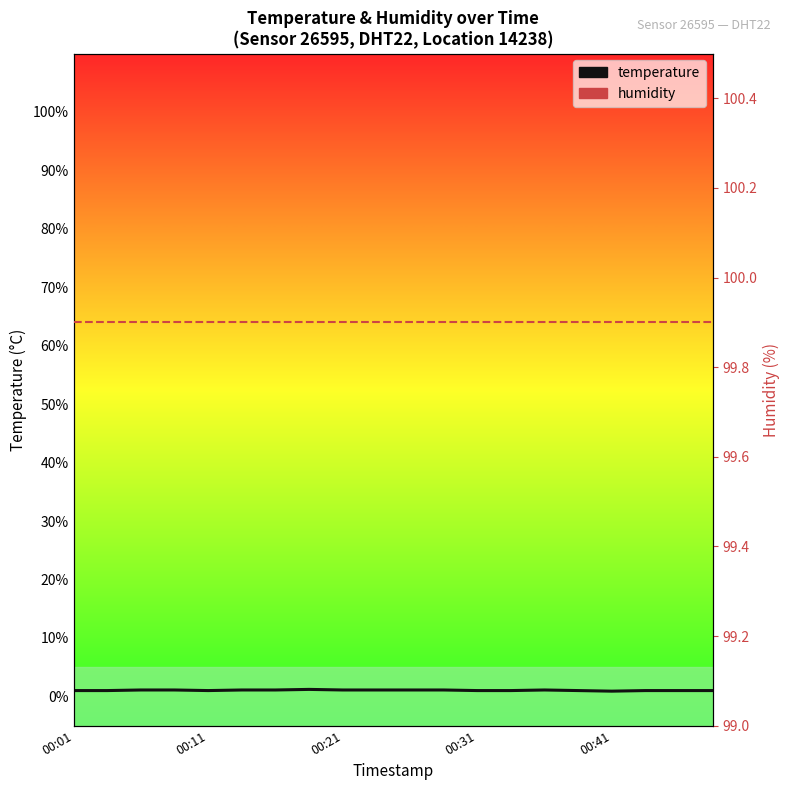

The value of humidity at 6 is 99.9. True or false?

True